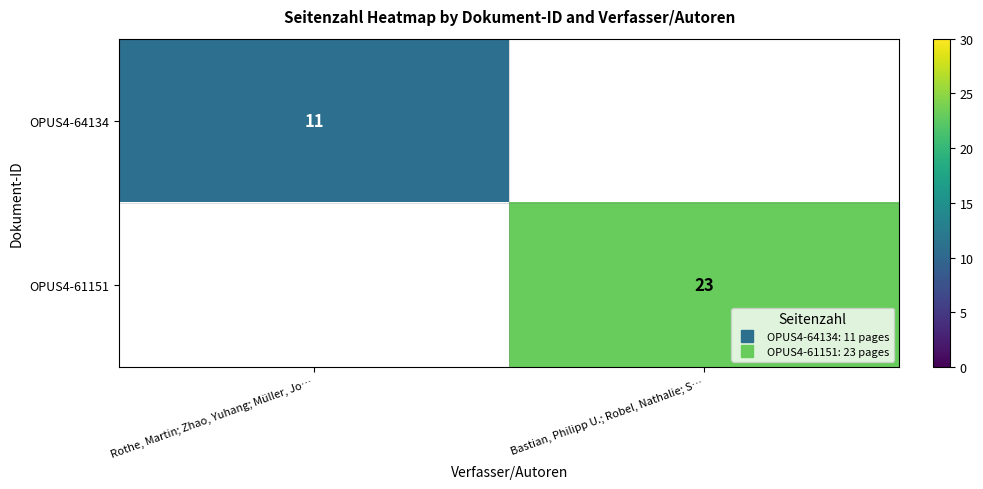

How many distinct data groups are displayed?

2